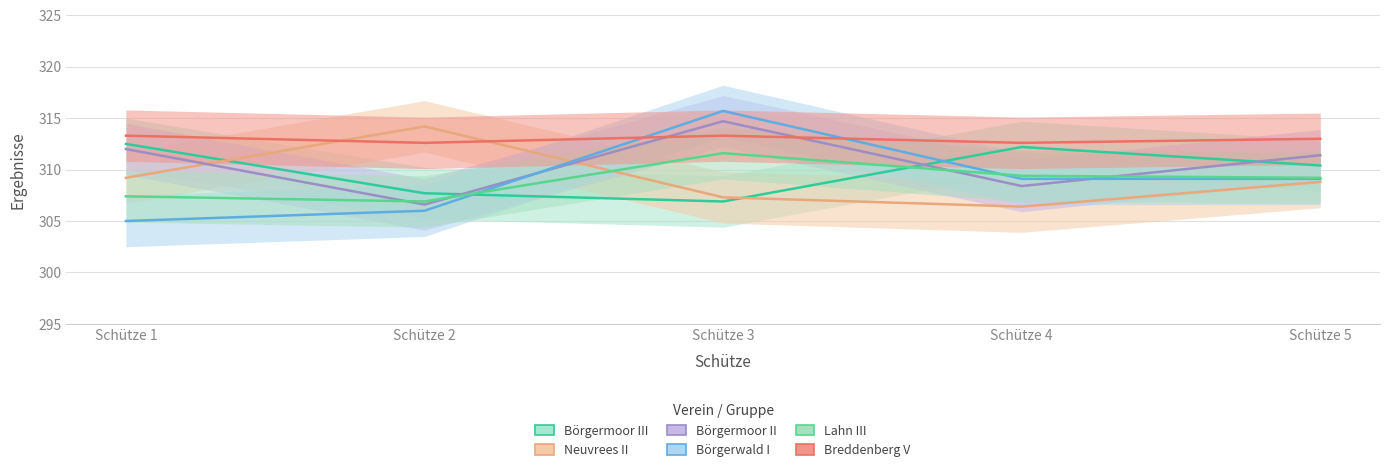

How many intersections are there between Börgerwald I and Breddenberg V?

2